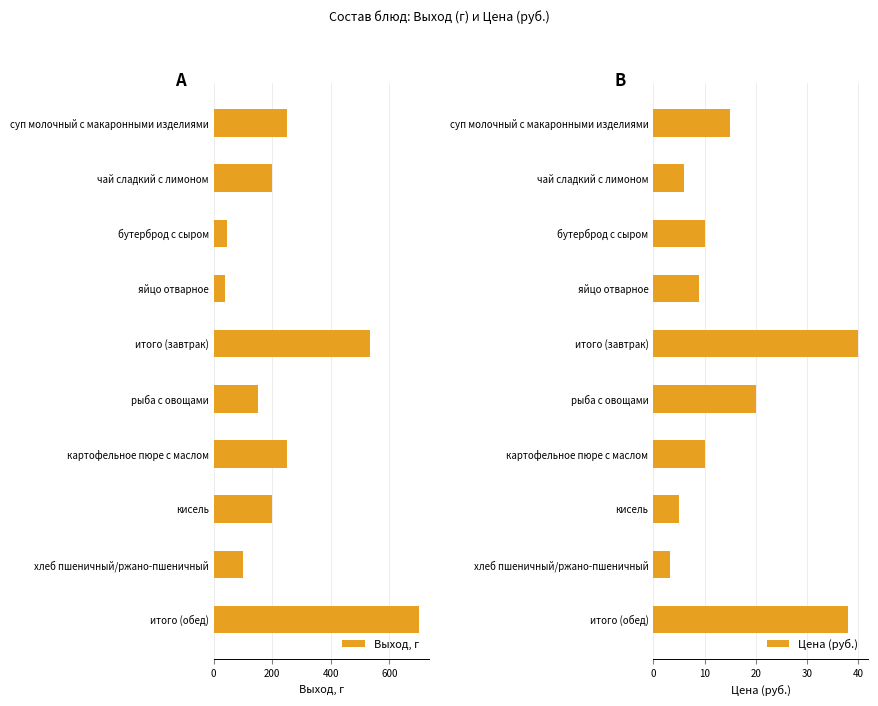

What is the lowest value of the Цена (руб.) series?

3.2